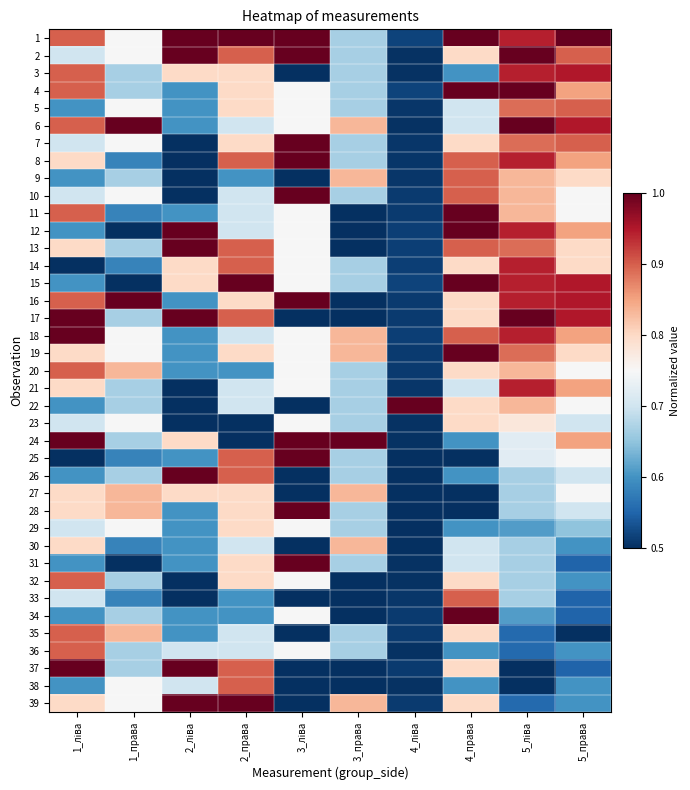

At how many categories does at least one series exceed 0?

10